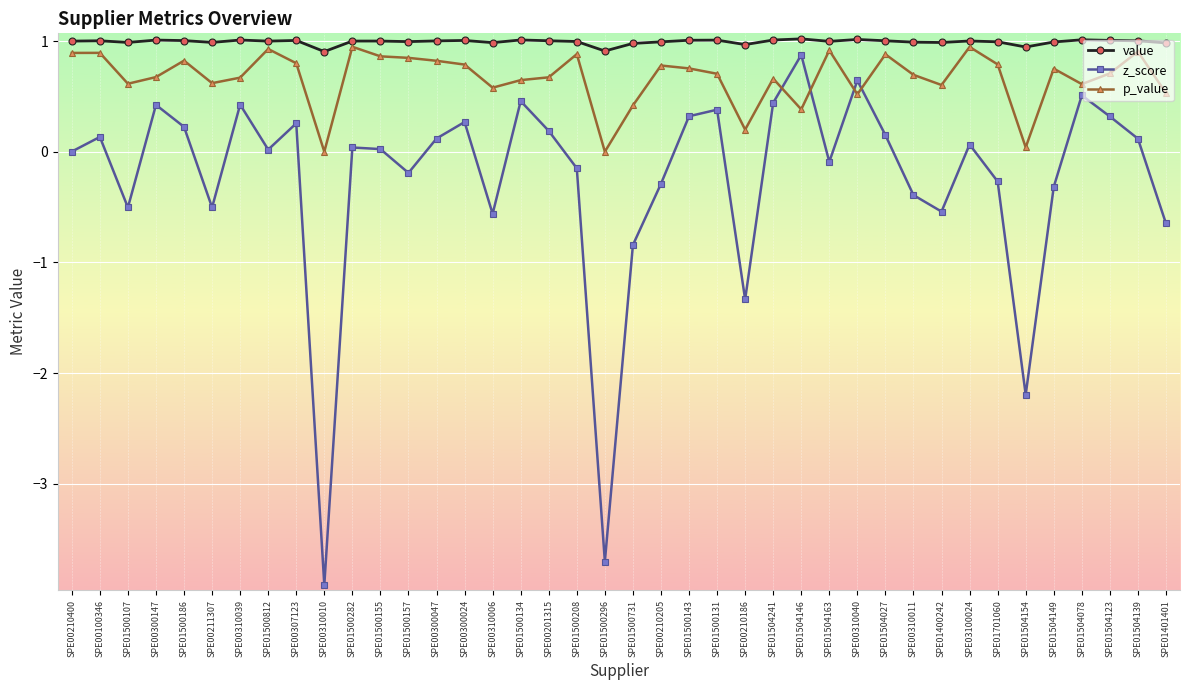

What is the sum of all z_score values?

-10.0